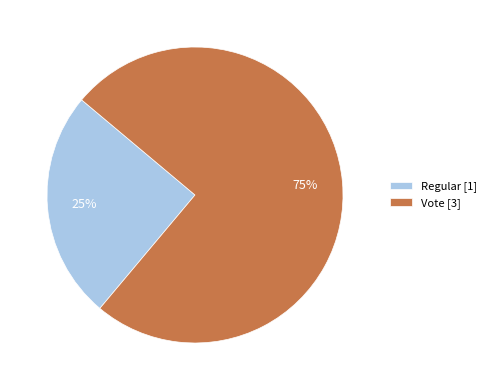

Count the number of slices in the pie.

2